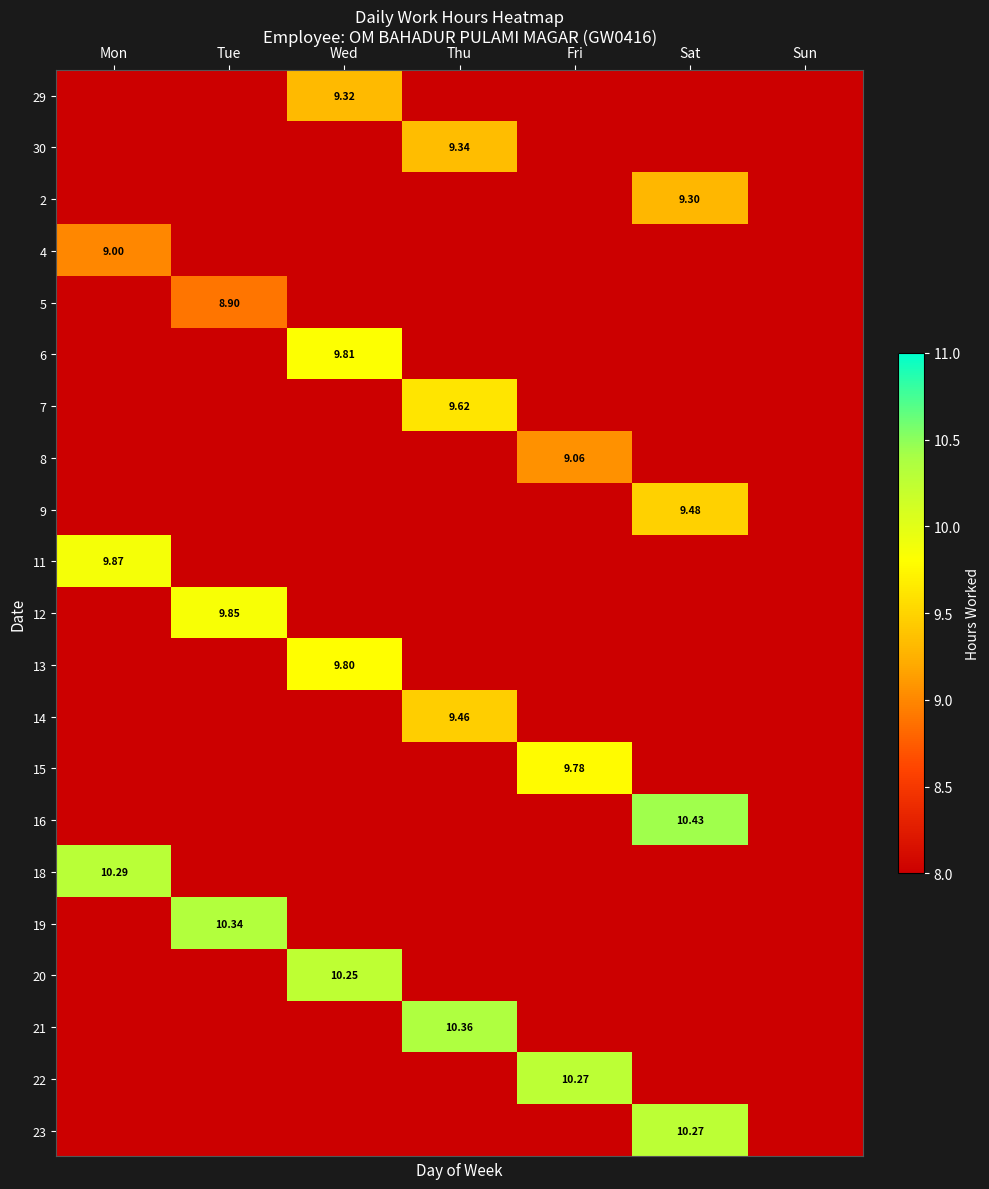

How many series are shown in this chart?

21